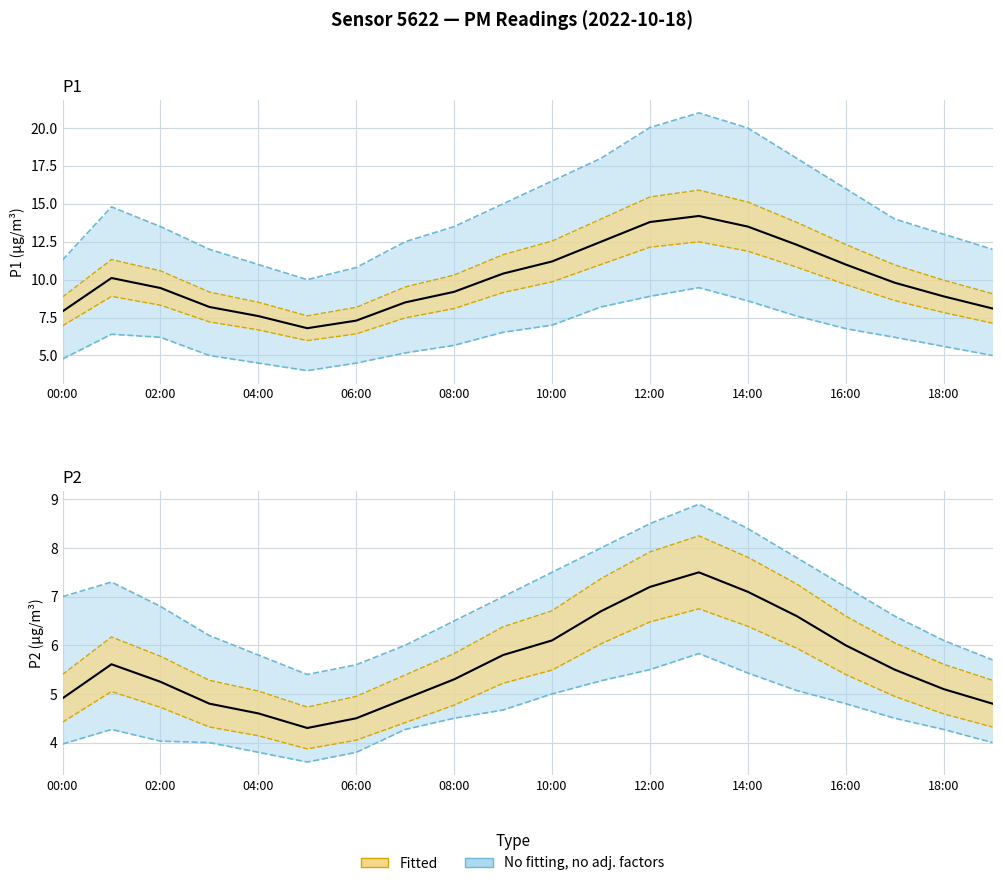

Where is P2 observed nearest to the value 5?

00:00